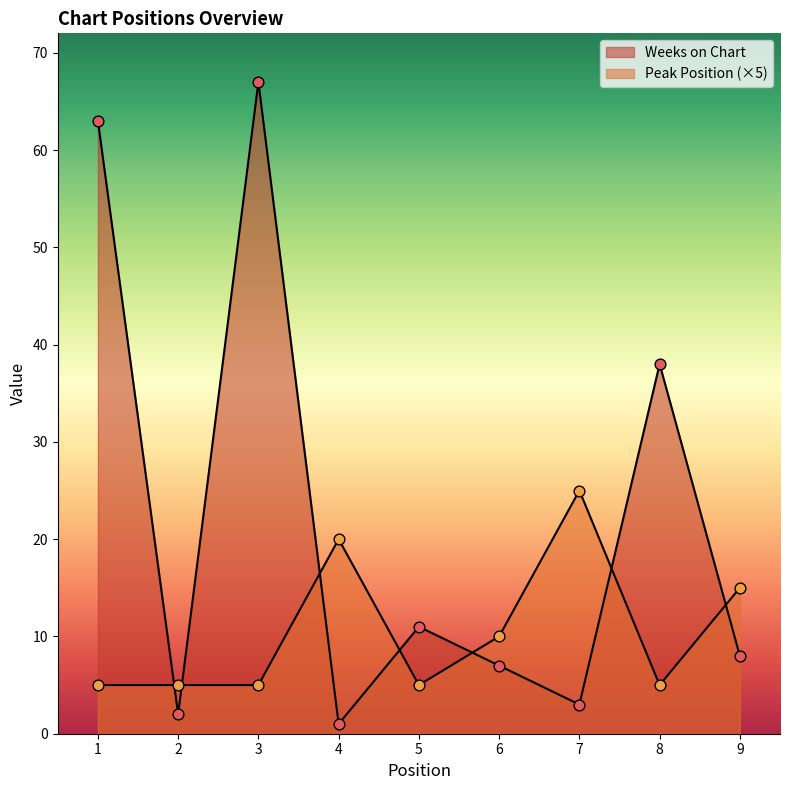

Which series reaches the maximum Y coordinate?

Weeks on Chart